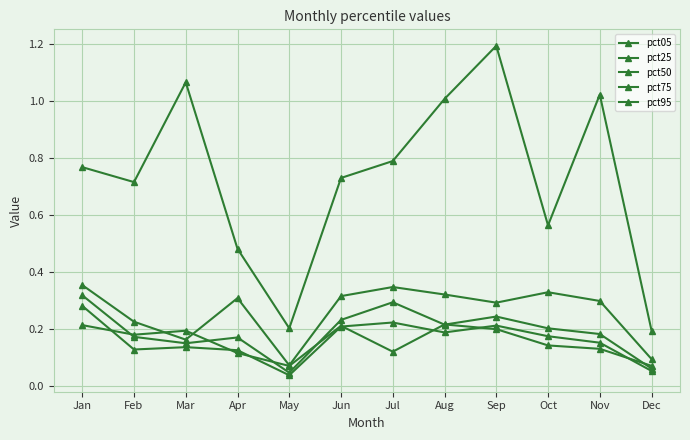

How many lines are shown in the chart?

5